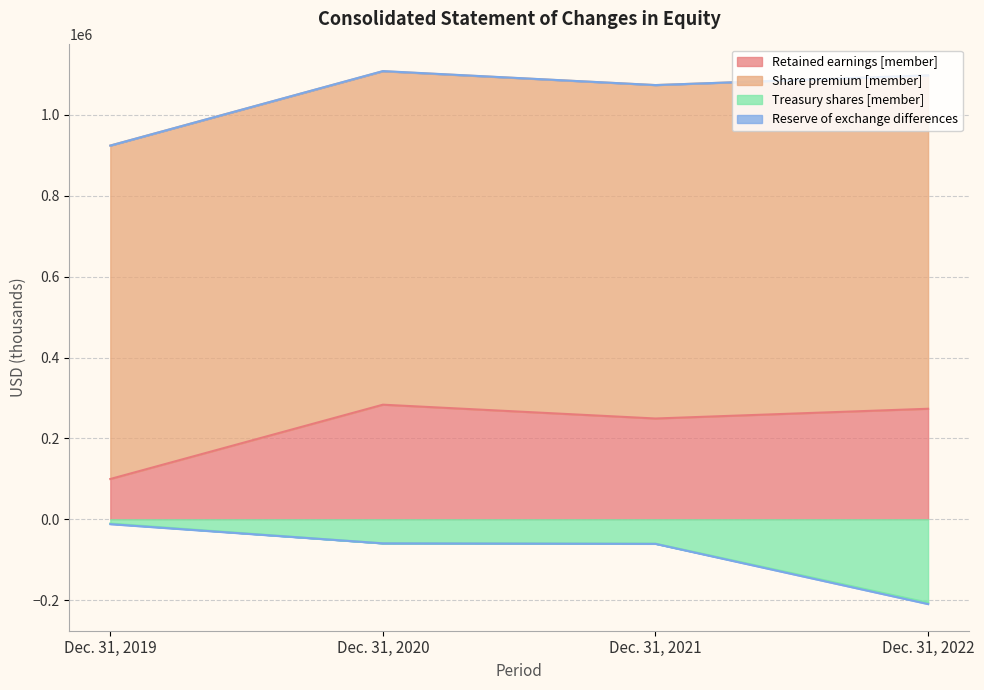

Is the value of Treasury shares [member] at Dec. 31, 2022 greater than the value of Retained earnings [member] at Dec. 31, 2022?

No